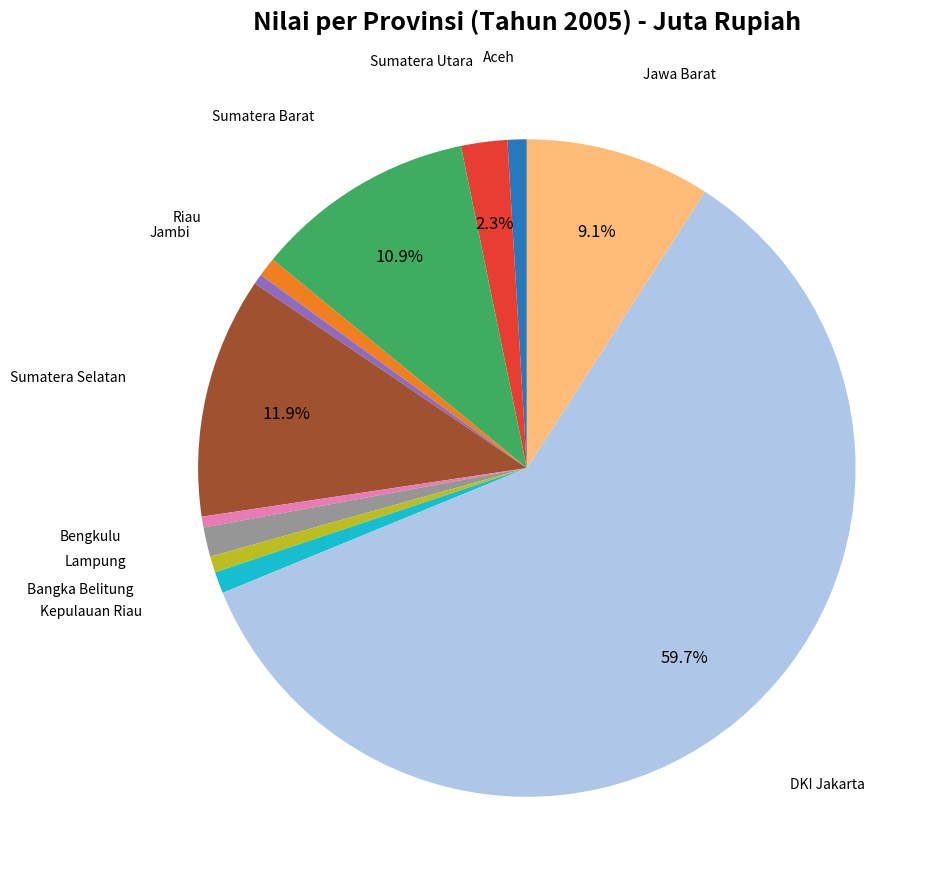

The Sumatera Barat slice represents 11% of the pie. True or false?

True